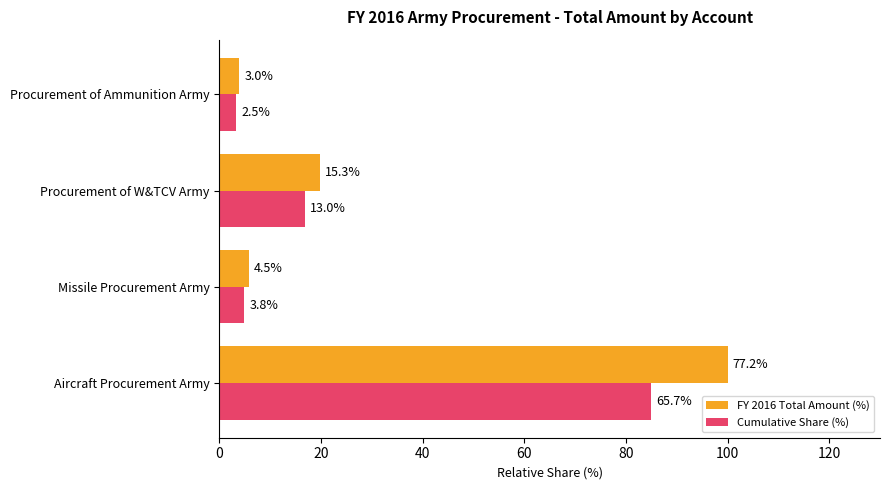

Rank the series by their maximum value, from lowest to highest.

Cumulative Share (%), FY 2016 Total Amount (%)